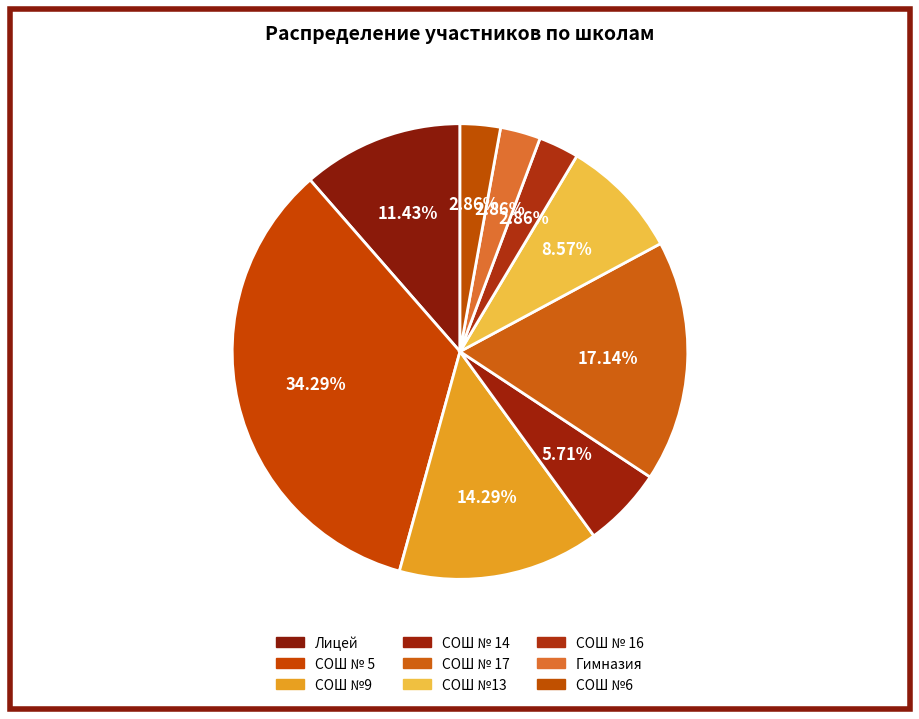

Count the number of slices in the pie.

9